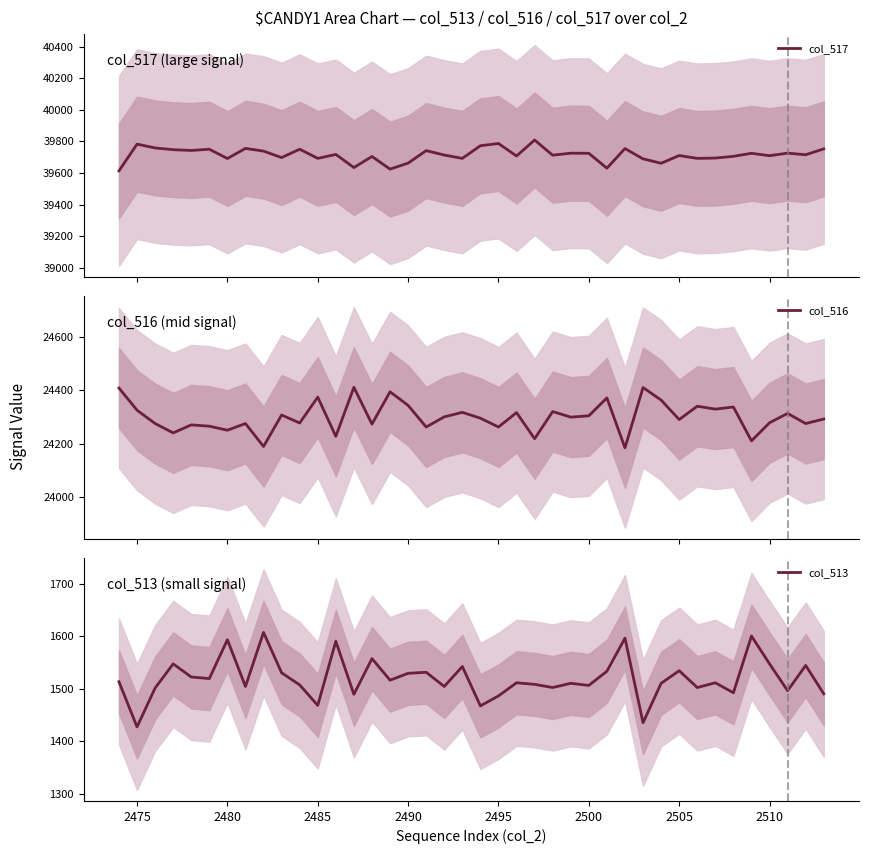

What is the maximum value for col_516?

24411